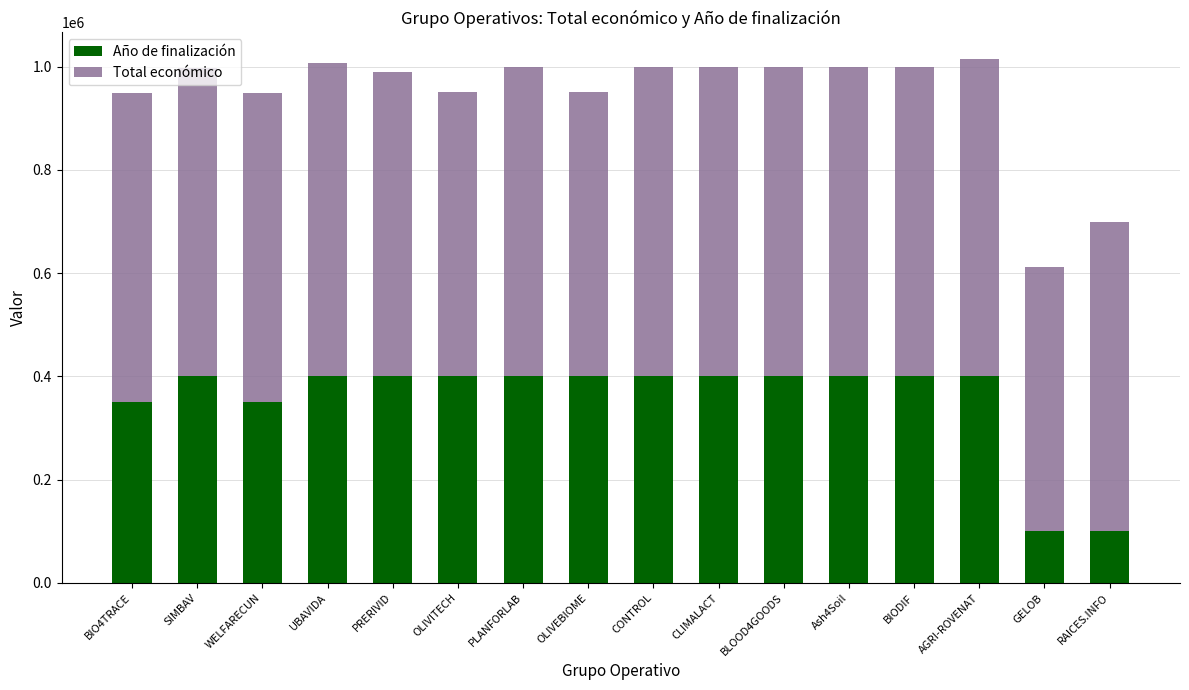

The value of Año de finalización at SIMBAV is 107496. True or false?

False